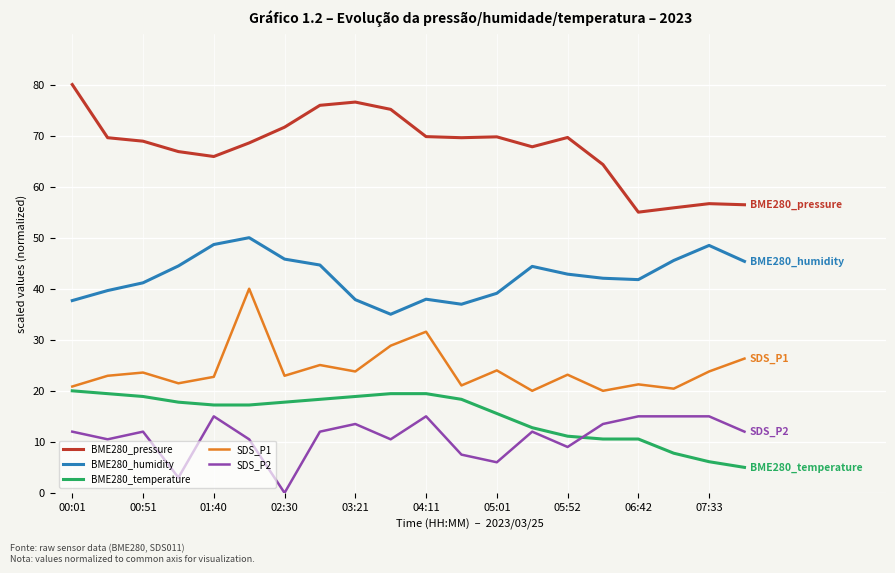

Which series ends up on top after the final intersection of BME280_temperature and SDS_P2?

SDS_P2